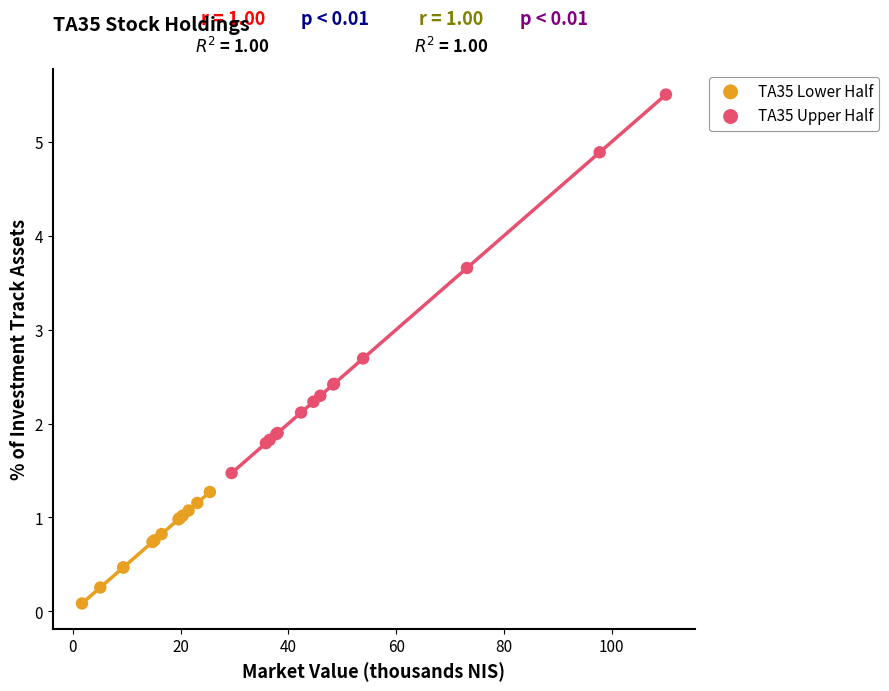

What are all the series names shown in the legend?

TA35 Lower Half, TA35 Upper Half